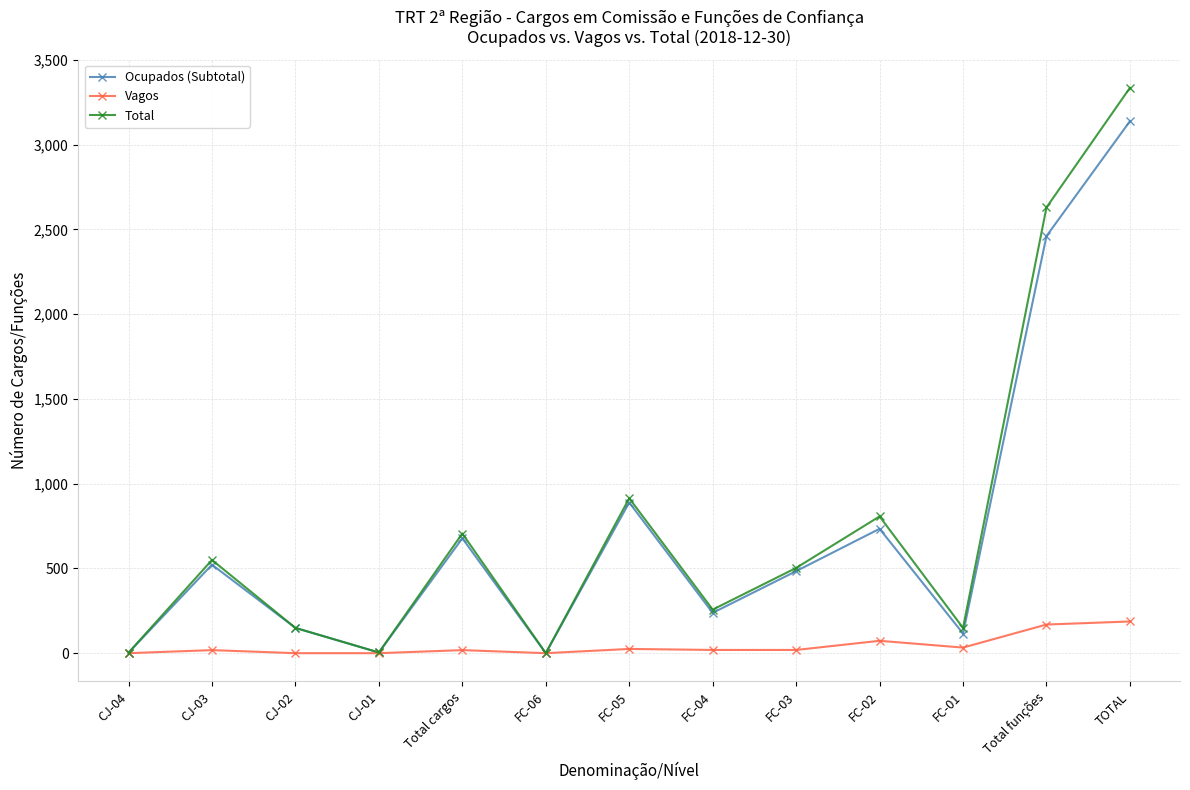

At which category does Total reach its first local valley?

CJ-01